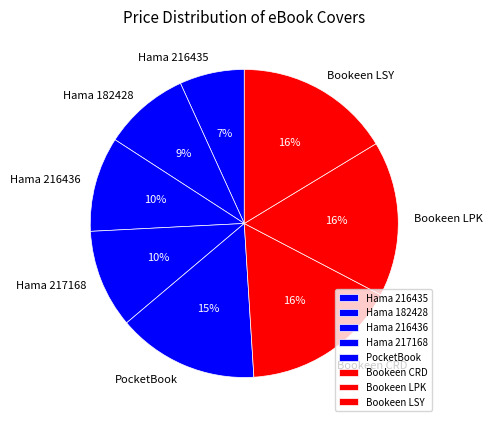

To the nearest percent, what portion does Hama 182428 represent?

9%